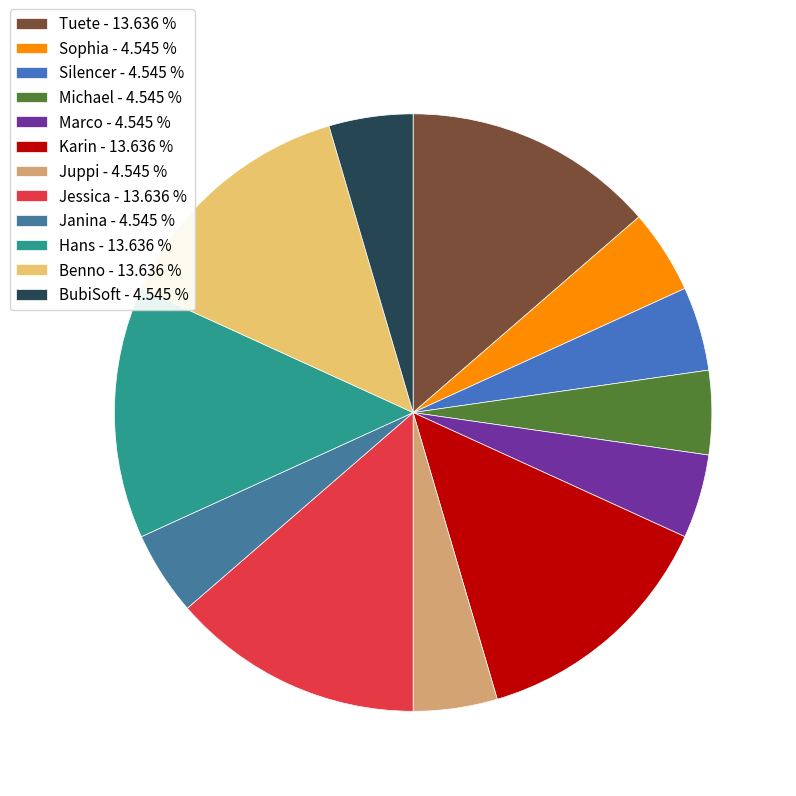

True or false: Jessica accounts for 23% of the total.

False